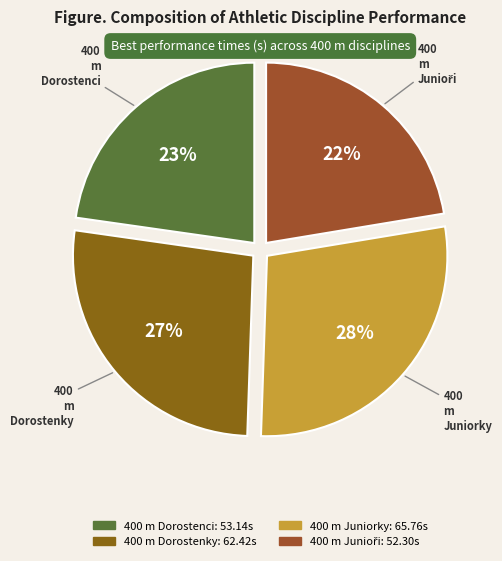

To the nearest percent, what percentage of the pie is 400 m Juniorky?

28%